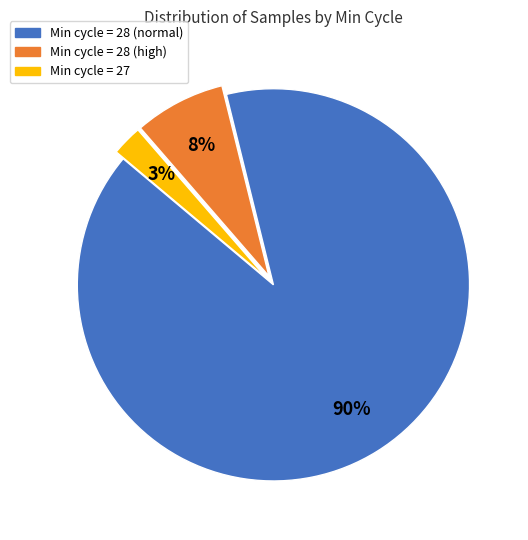

To the nearest percent, what portion does Min cycle = 27 represent?

3%